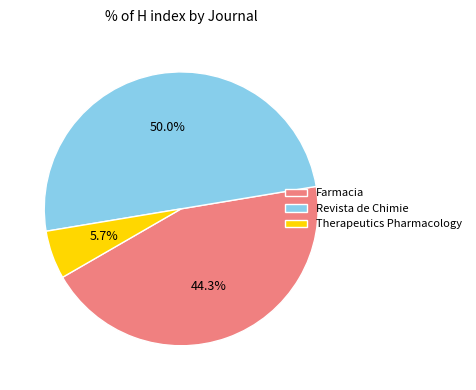

What portion of the pie excludes Farmacia?

55.7%